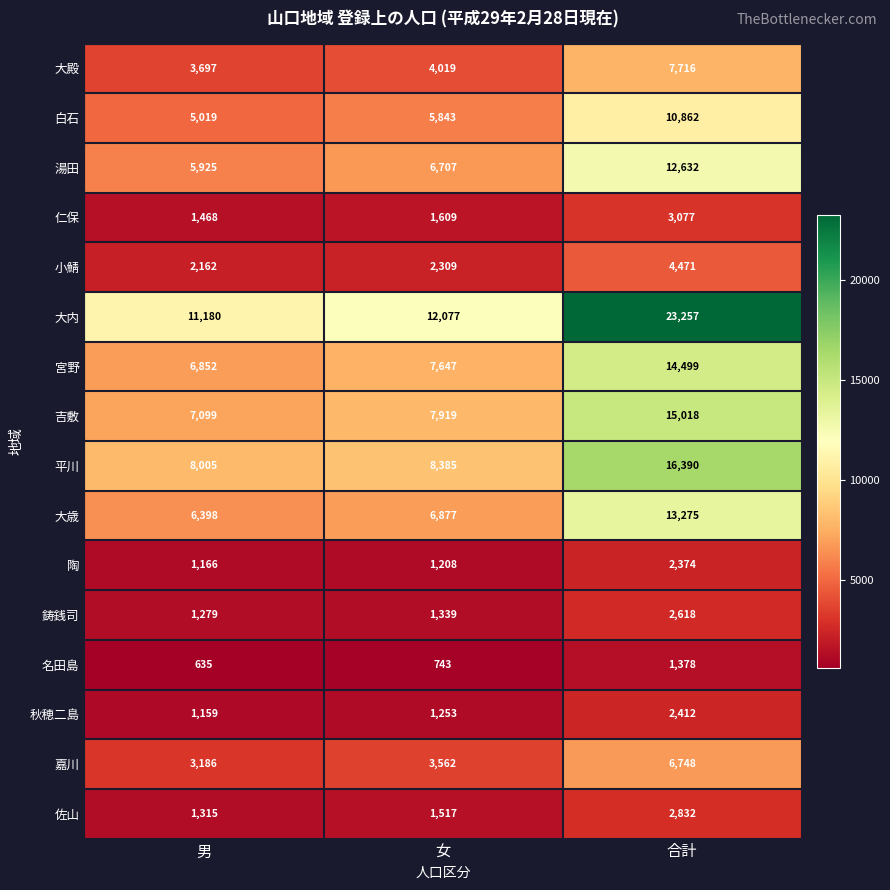

What is the difference between the second highest and minimum values in the 陶 series?

42